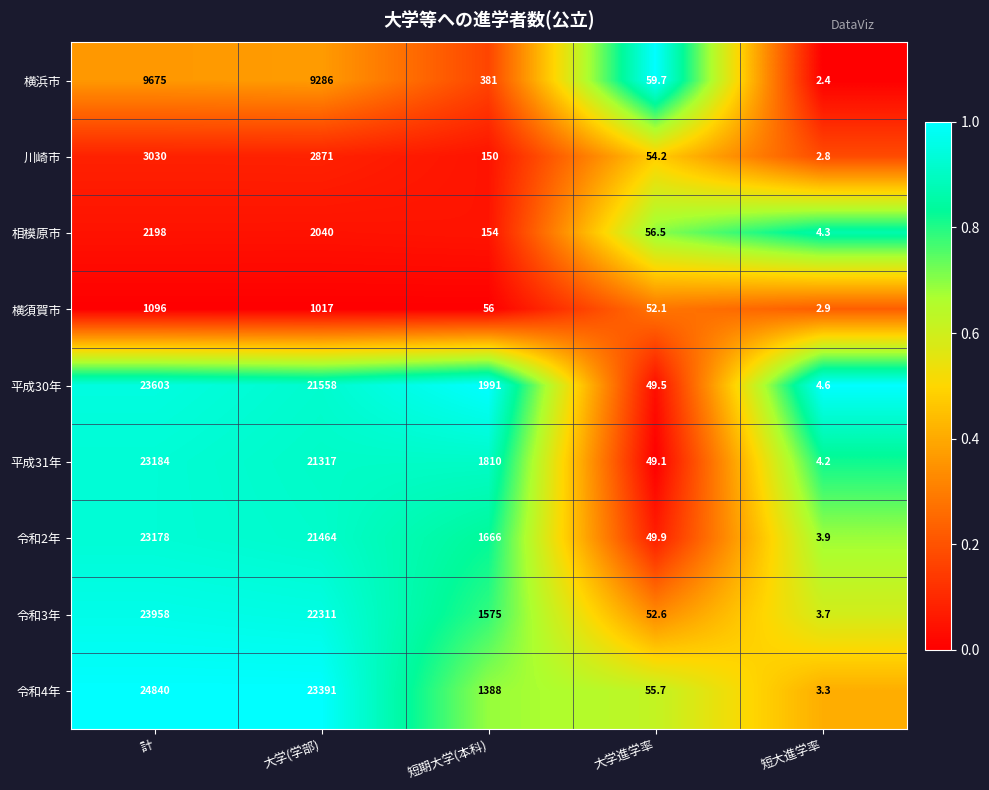

What is the difference between the highest and lowest values at 計?

23744.0